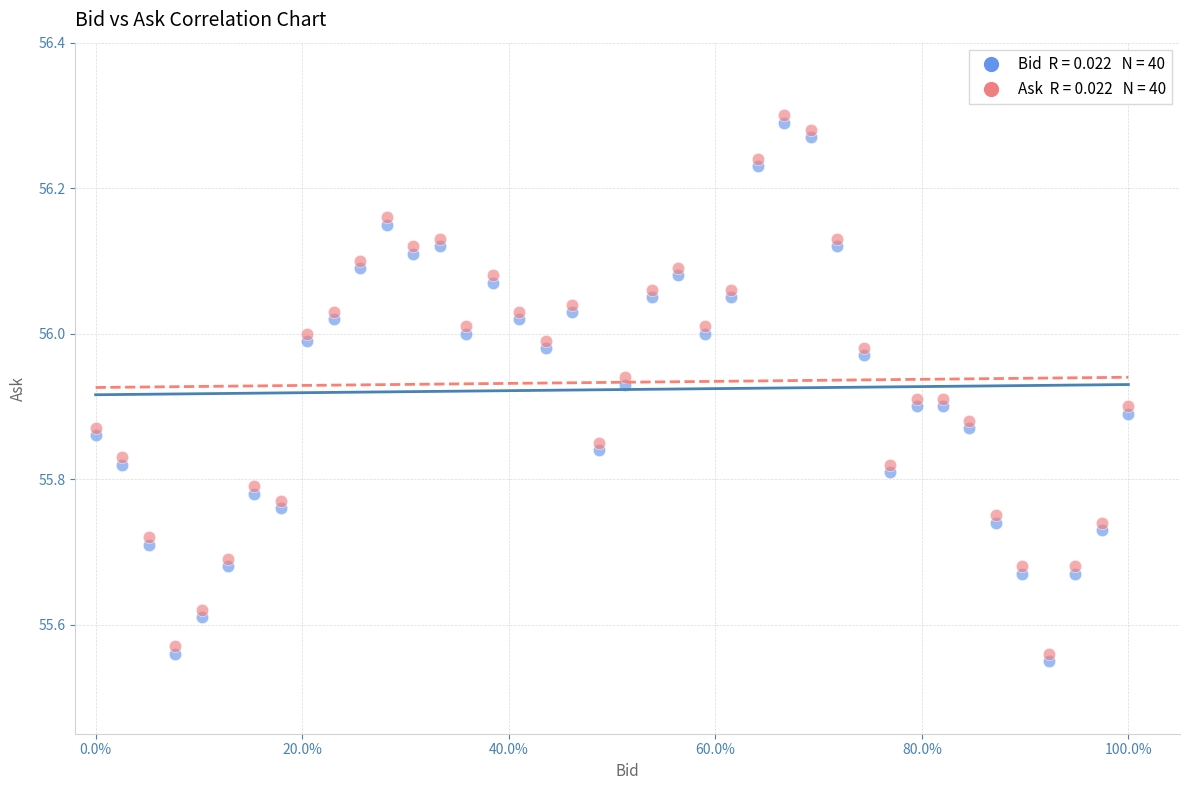

Across all data points, what is the range of X values (max minus min)?

1.0